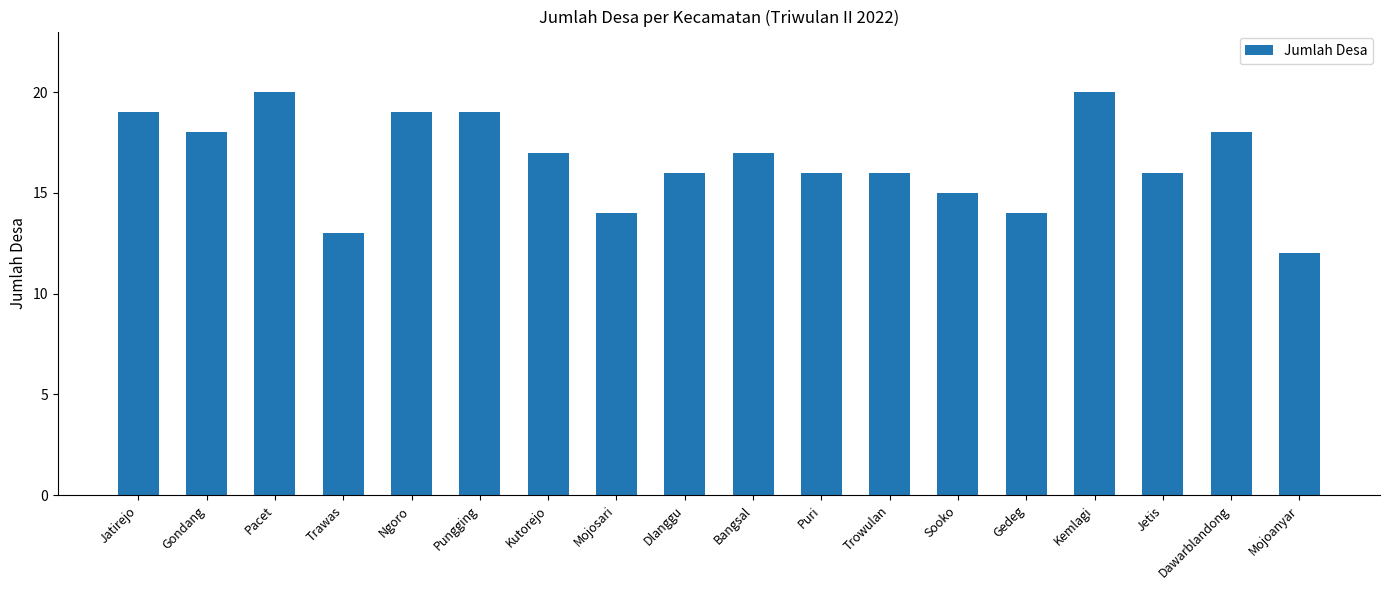

What is the average value?

17